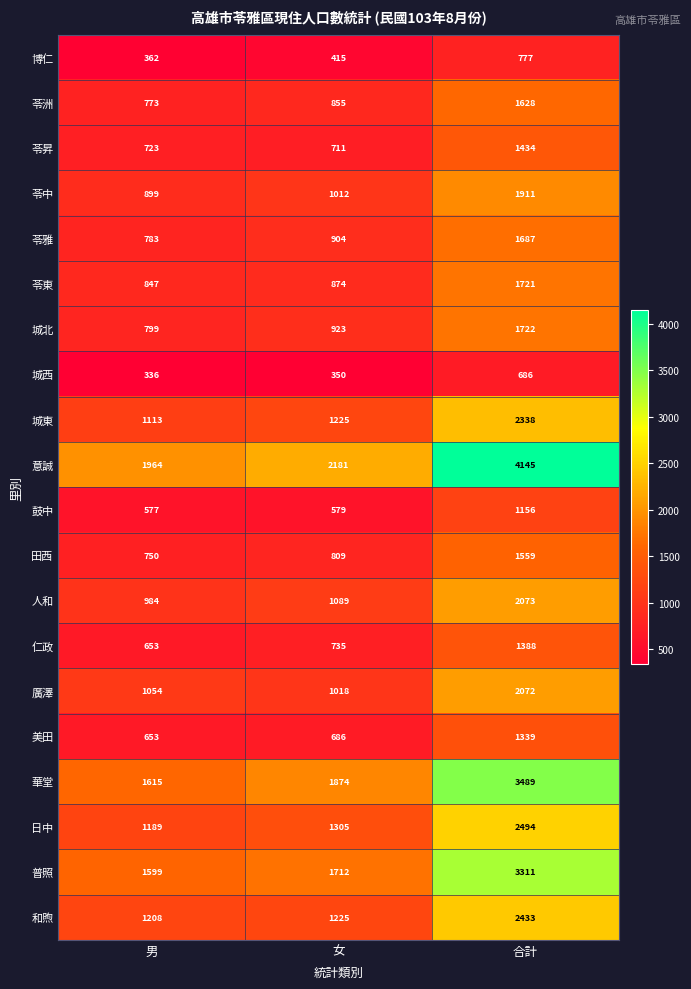

True or false: 廣澤 has a value of 2072 at 合計.

True